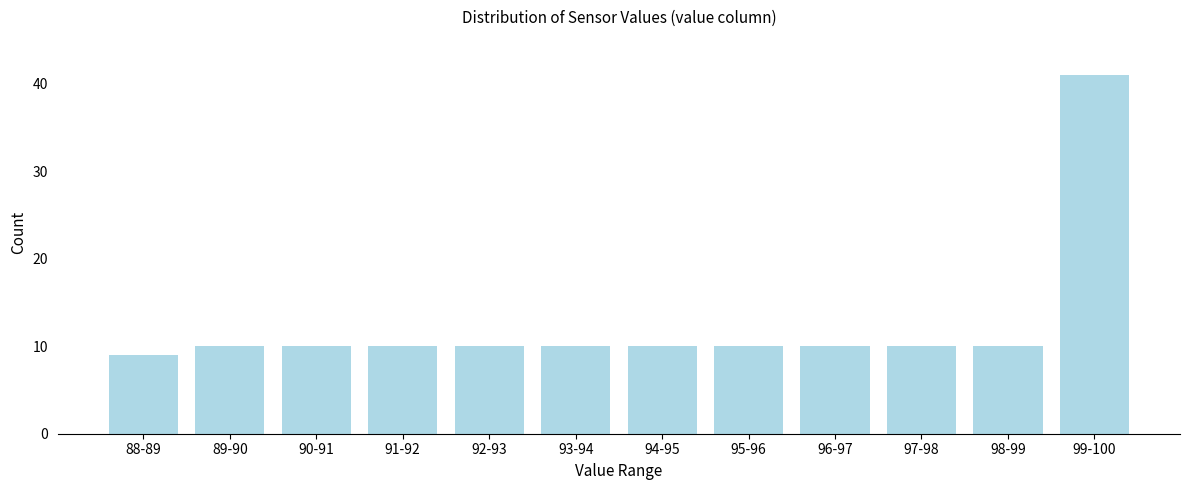

Reading left to right, extract all data points from this chart.

88-89=9	89-90=10	90-91=10	91-92=10	92-93=10	93-94=10	94-95=10	95-96=10	96-97=10	97-98=10	98-99=10	99-100=41